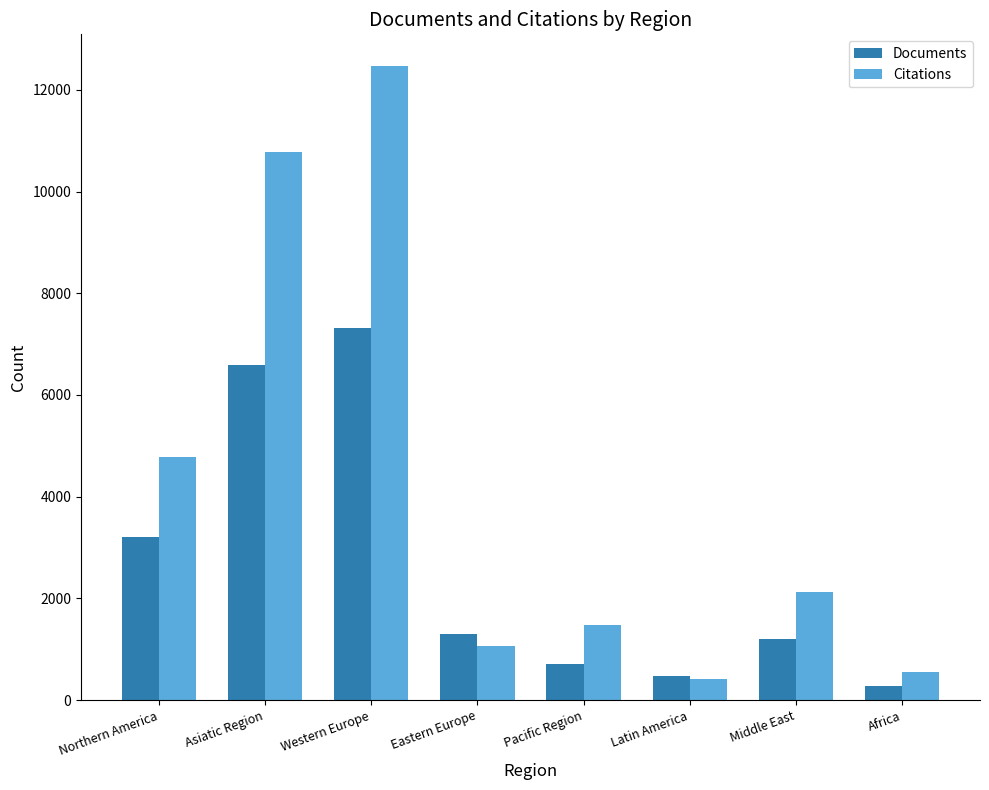

How many bars are there in total?

16